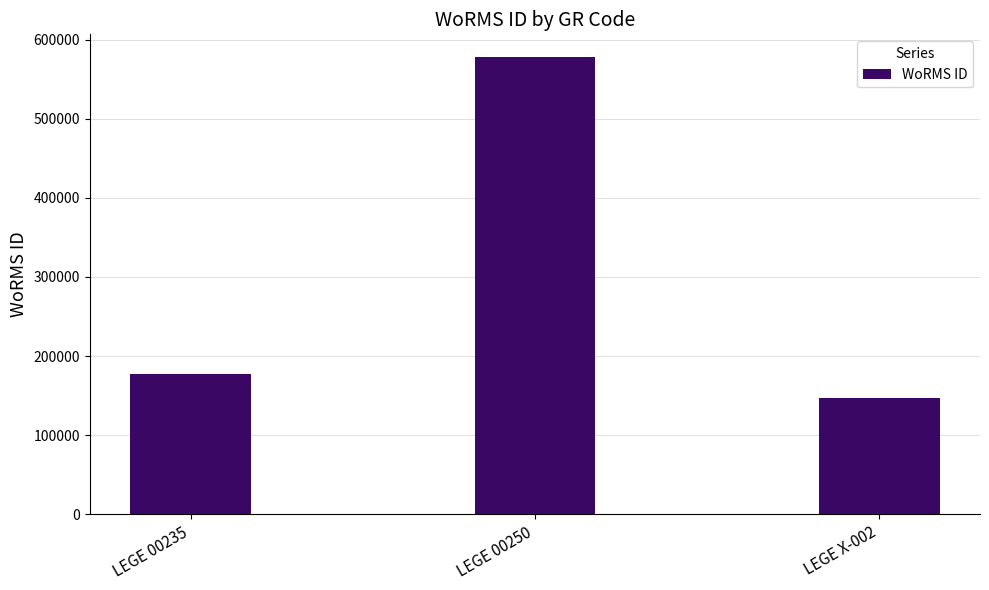

The value at LEGE X-002 is 77865. True or false?

False